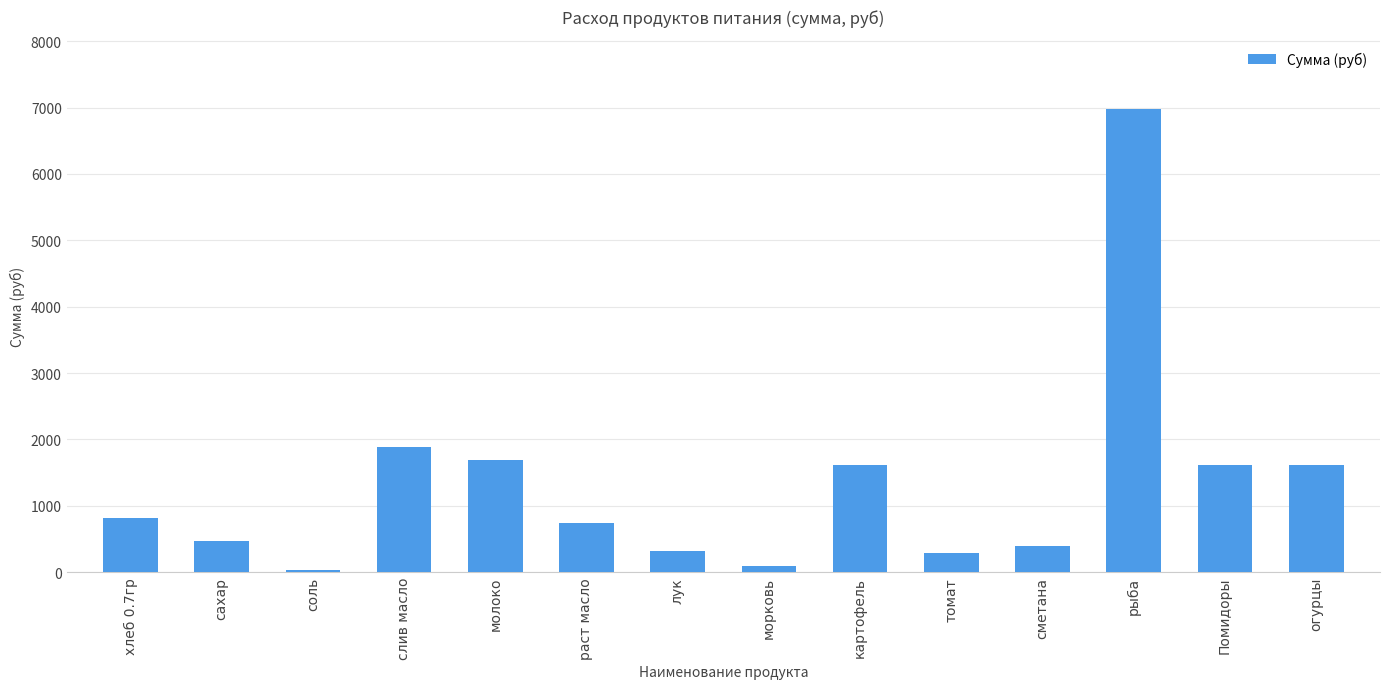

What is the value of the 11th bar from the left?

386.6